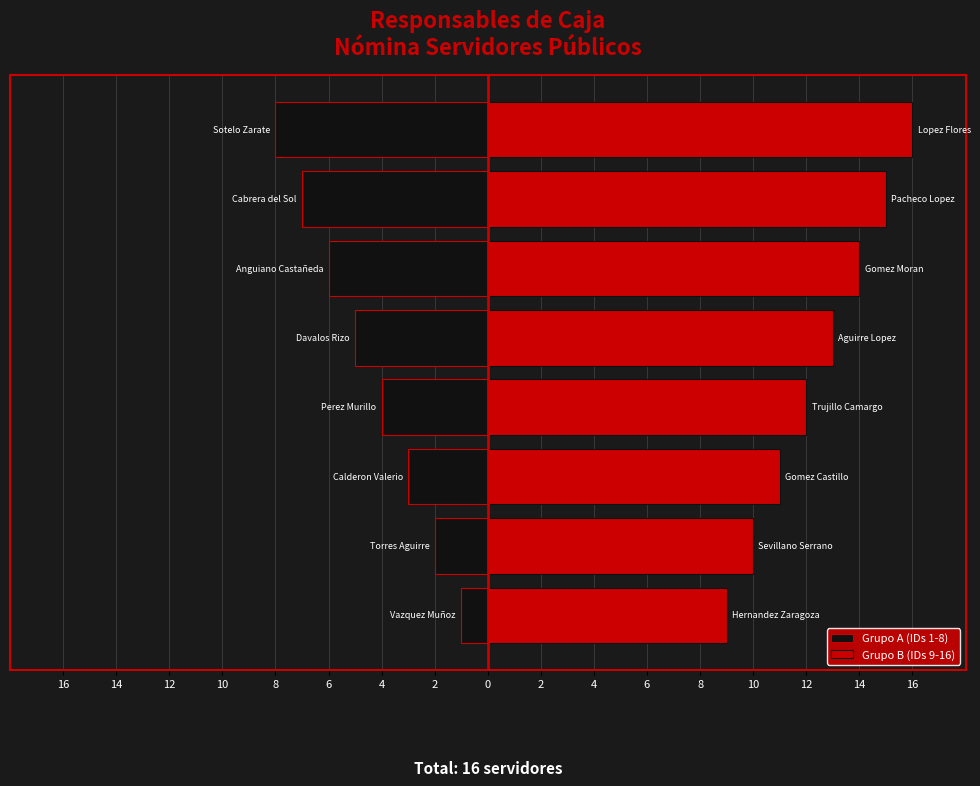

Which series has the largest range (max minus min)?

Grupo A (IDs 1-8)